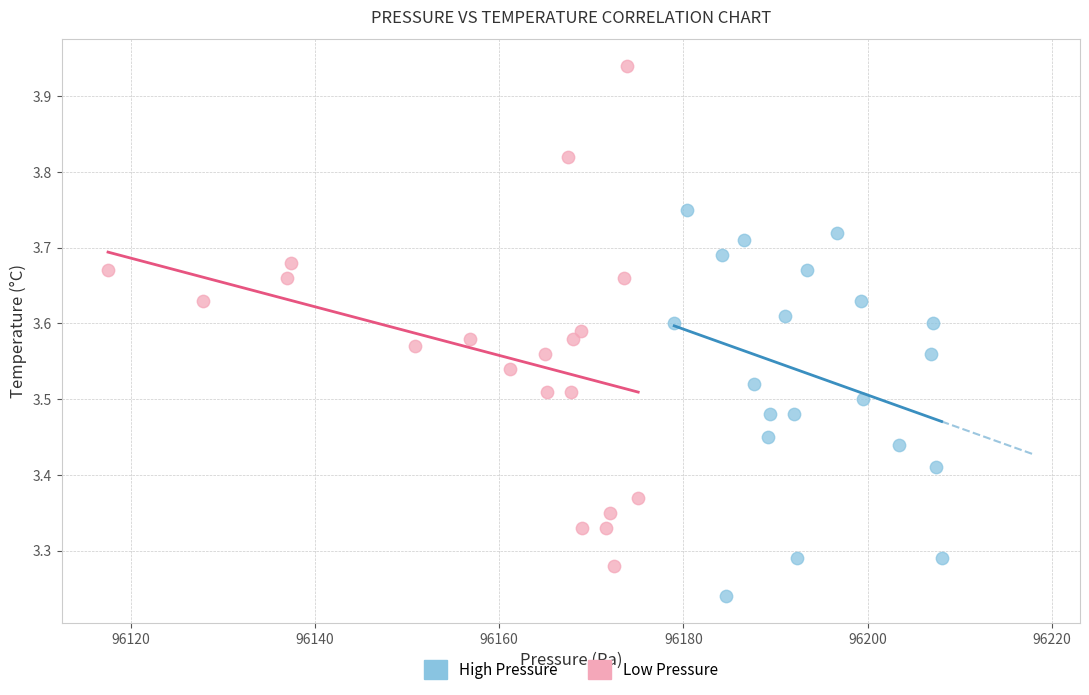

Which series contains the highest Y value?

Low Pressure